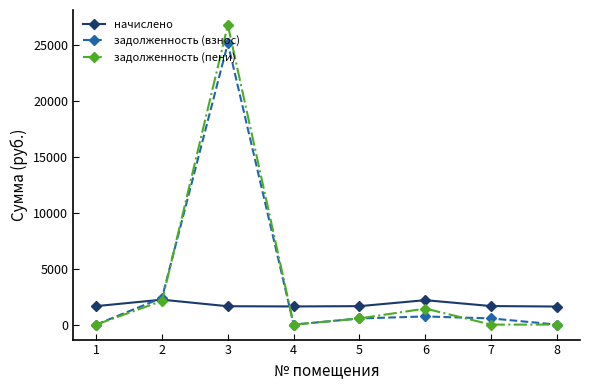

What is the value of the начислено point at the 5th from the left?

1649.7